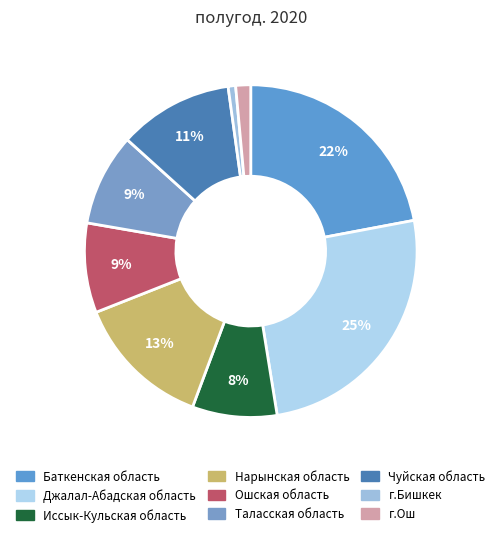

Does any single category account for the majority?

No